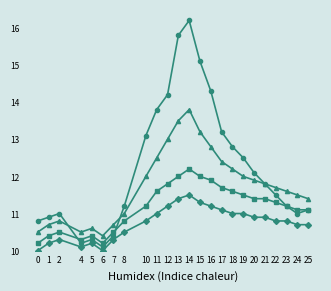

What is the spread (max minus min) of values at 24?

0.8